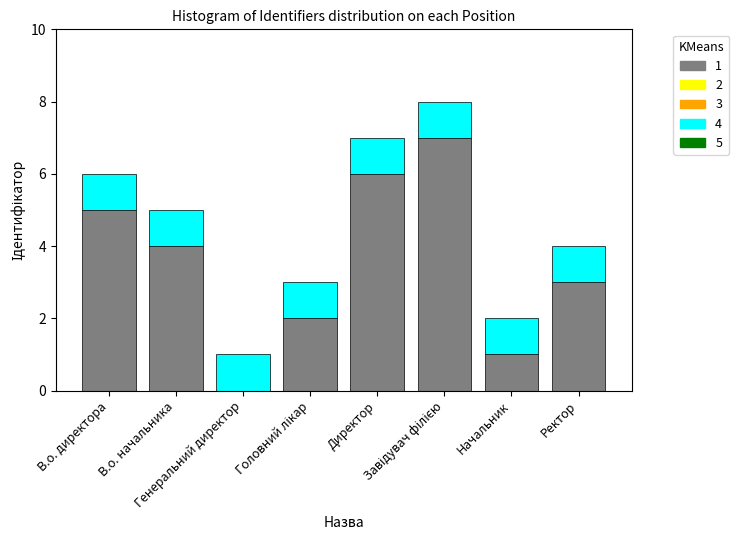

Count the number of data series in this chart.

2